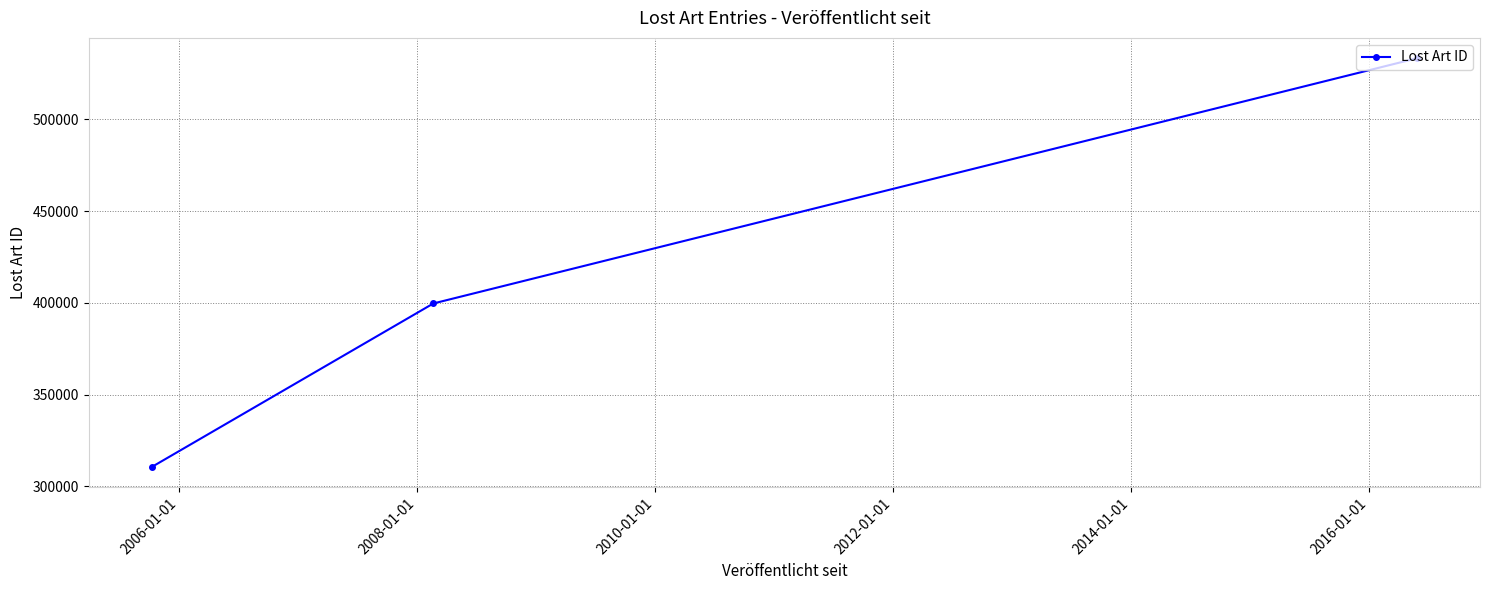

What is the smallest value displayed?

310630